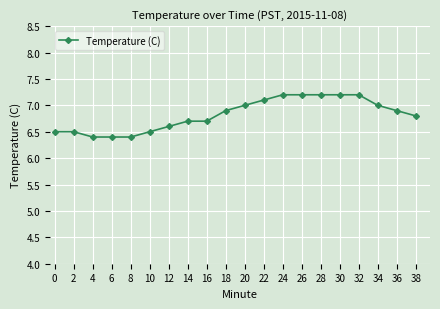

Is it true that the value at 26 is 9.5?

False